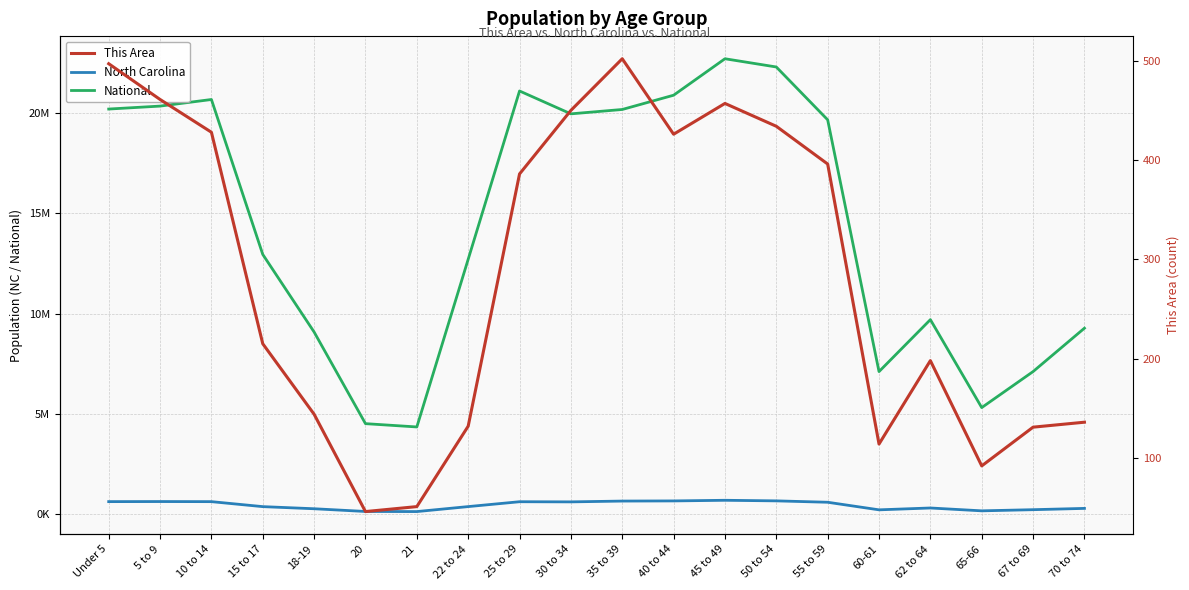

What are all the series names shown in the legend?

North Carolina, National, This Area